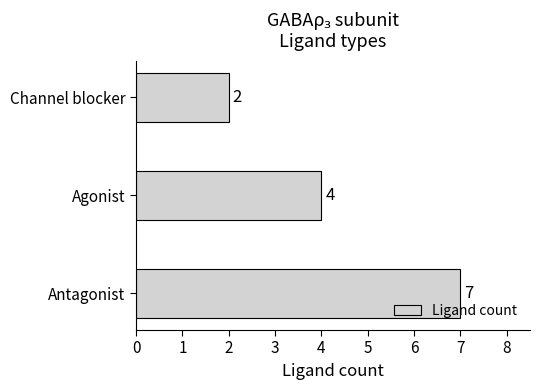

Rank the categories by value from highest to lowest.

Antagonist, Agonist, Channel blocker